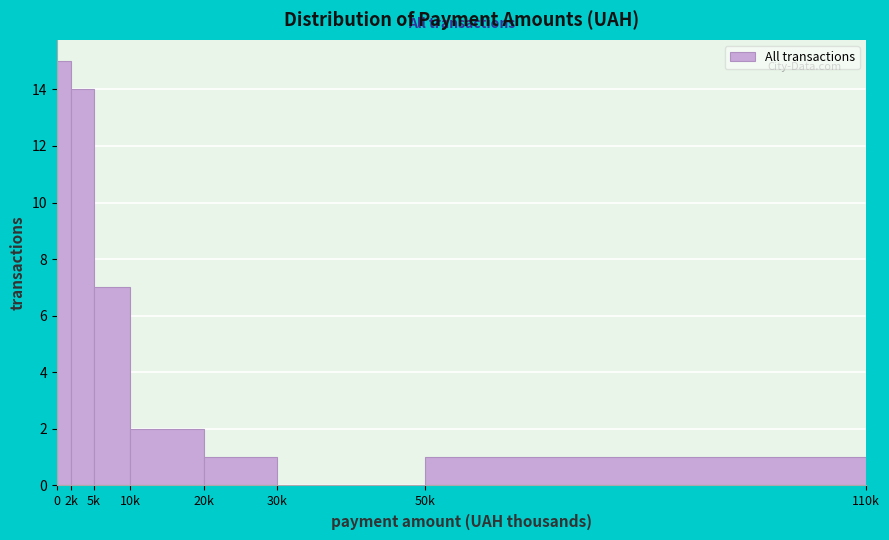

Reading left to right, transcribe all the data shown in this chart.

0=15	2k=14	5k=7	10k=2	20k=1	30k=0	50k=1